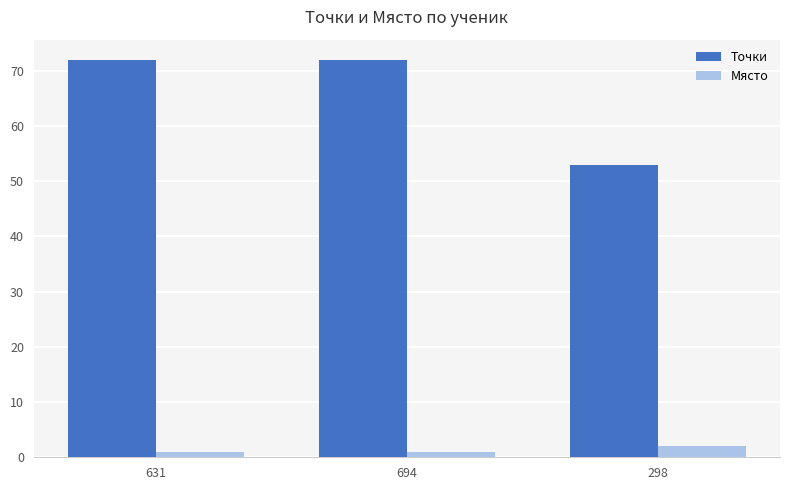

What is the label of the 3rd bar from the right?

631